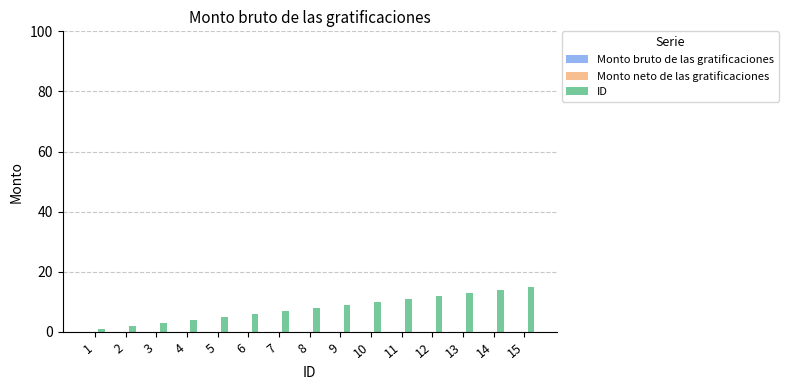

Does the chart contain any negative values?

No